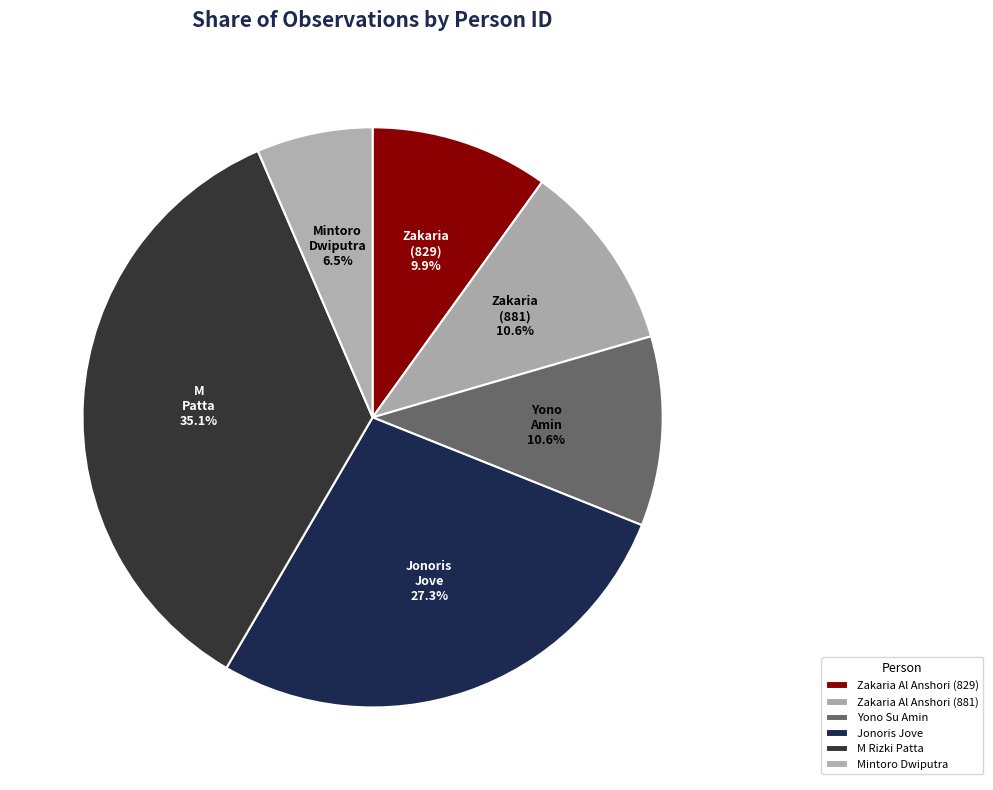

To the nearest percent, what portion does Yono Su Amin represent?

11%